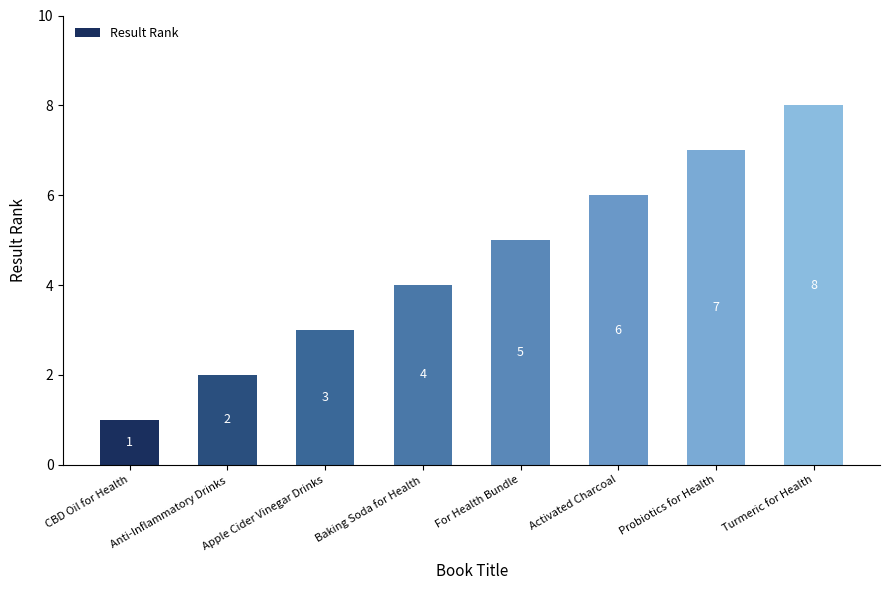

Are the bars horizontal?

No